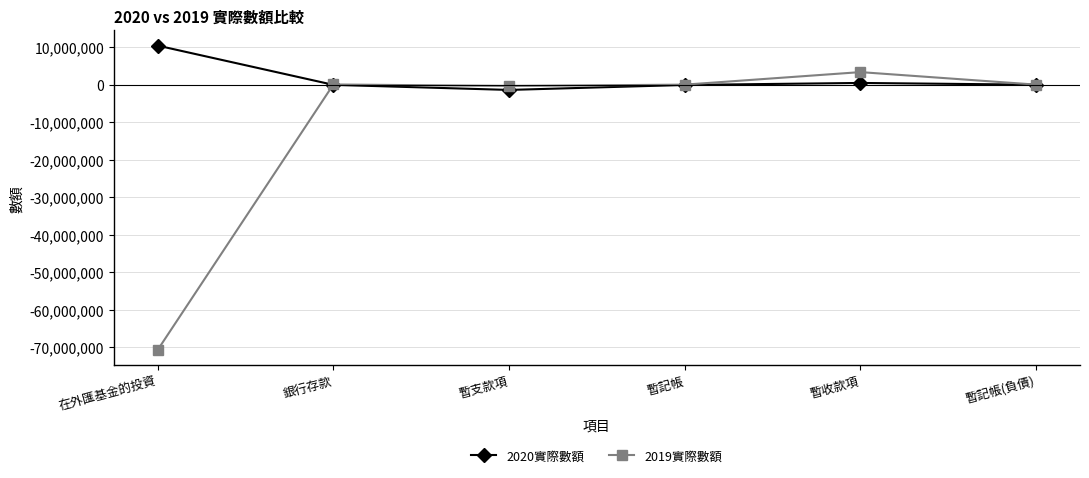

True or false: 2020實際數額 and 2019實際數額 intersect in this chart.

True